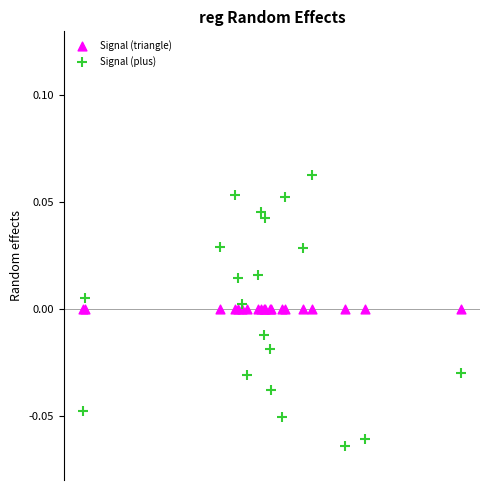

What are all the series names shown in the legend?

Signal (triangle), Signal (plus)